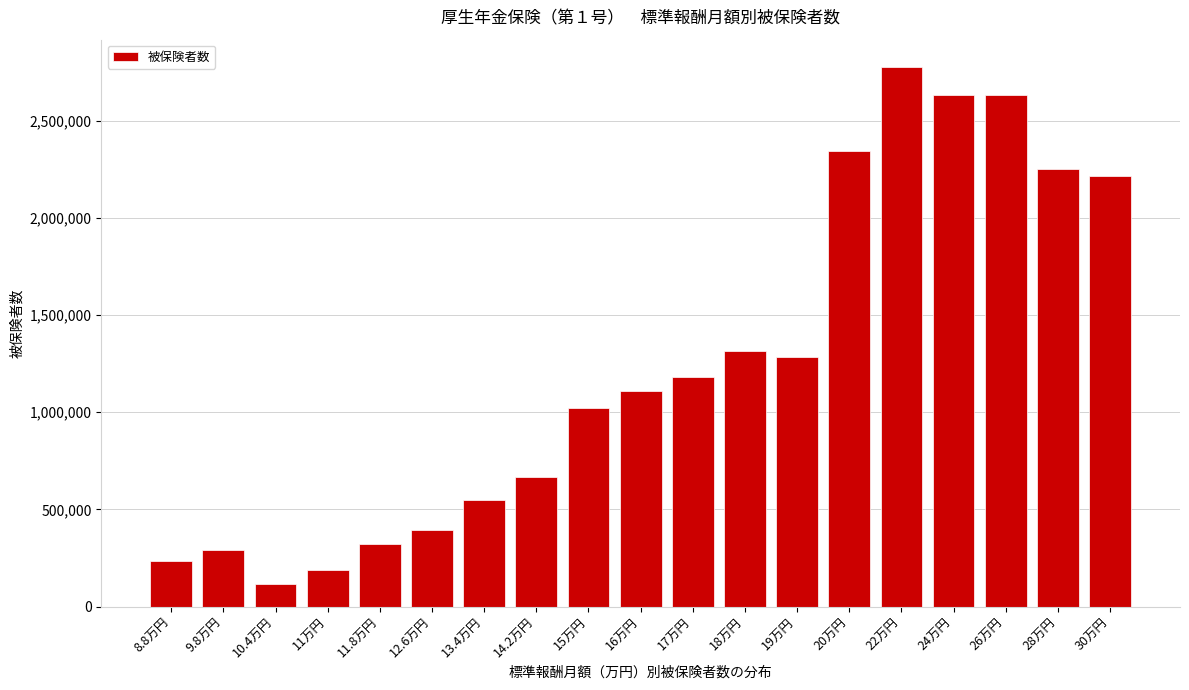

What is the smallest value displayed?

115928